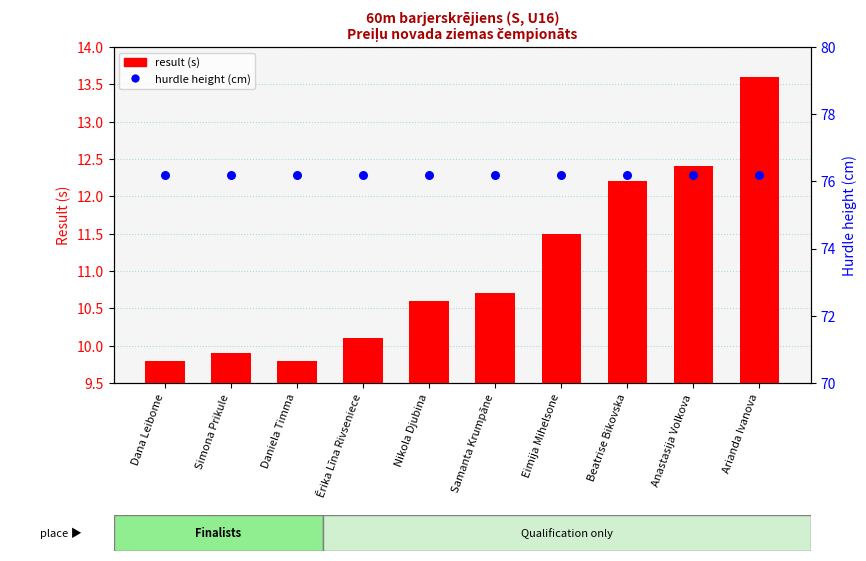

Which series reaches the minimum Y coordinate?

result (s)